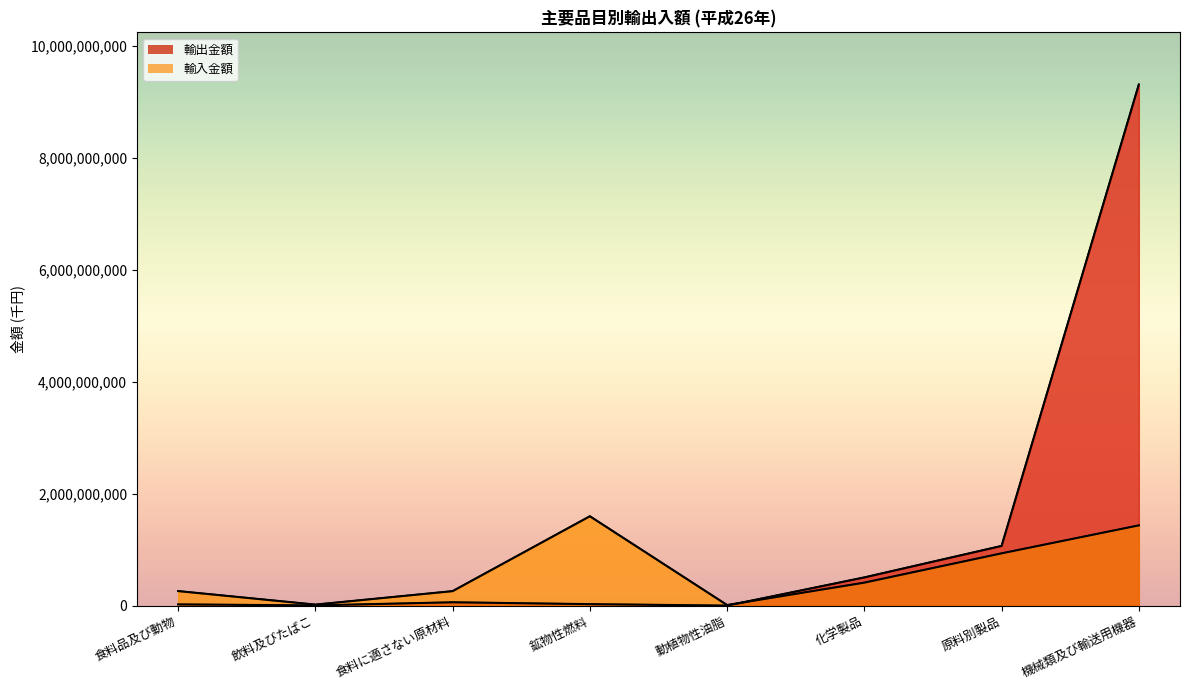

Which has a higher value, 化学製品 or 食料品及び動物?

化学製品